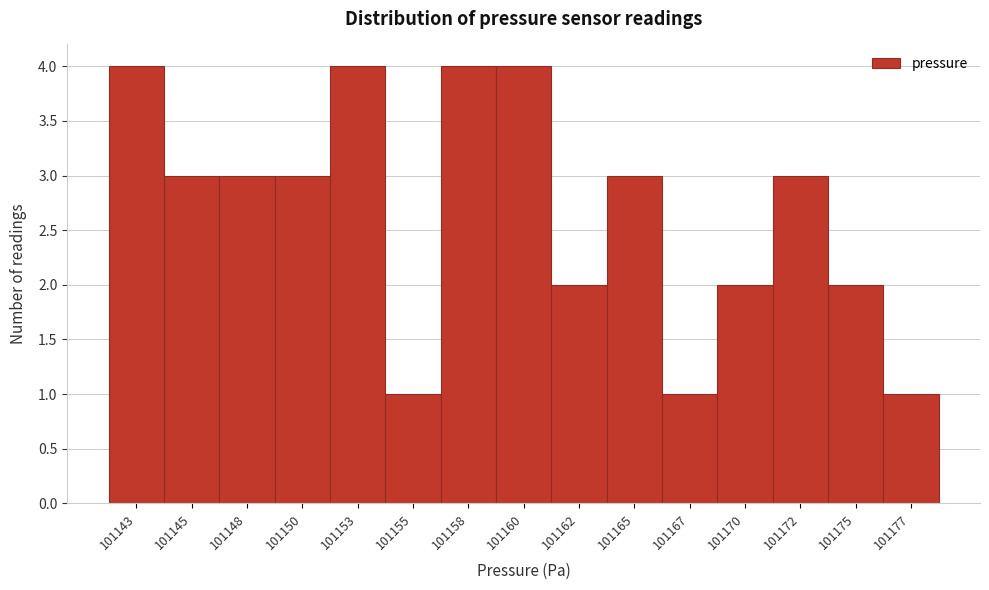

Reading left to right, transcribe all the data shown in this chart.

101143=4	101145=3	101148=3	101150=3	101153=4	101155=1	101158=4	101160=4	101162=2	101165=3	101167=1	101170=2	101172=3	101175=2	101177=1